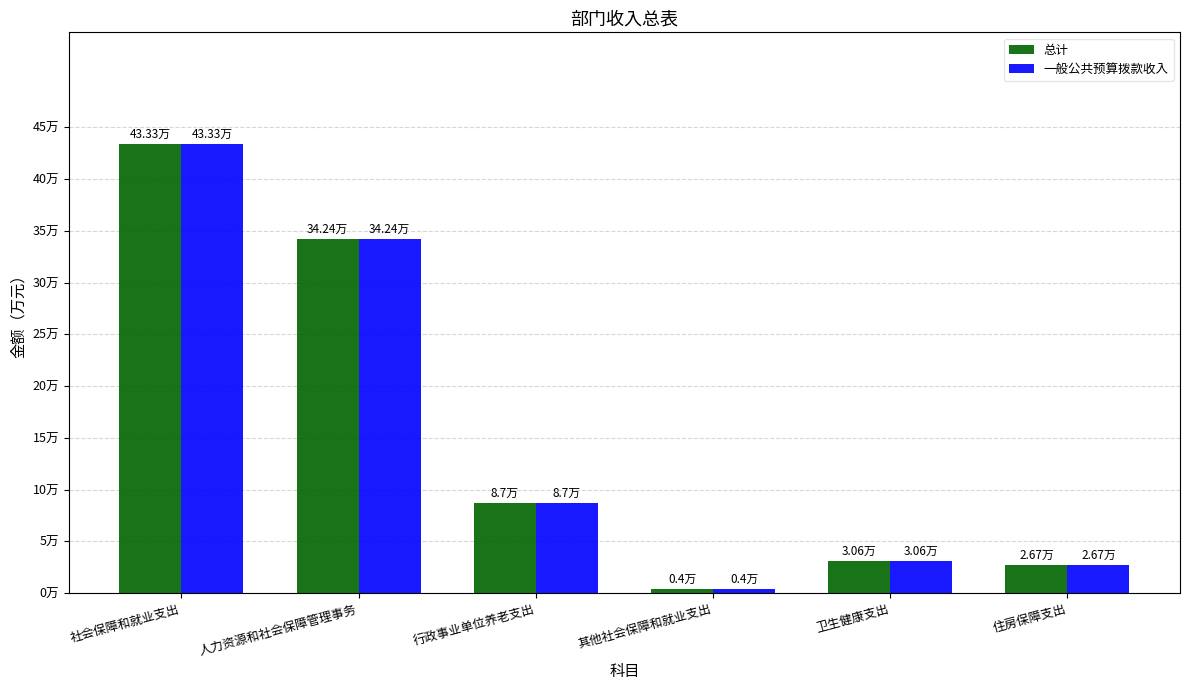

Are the bars grouped side by side (vs. stacked)?

Yes